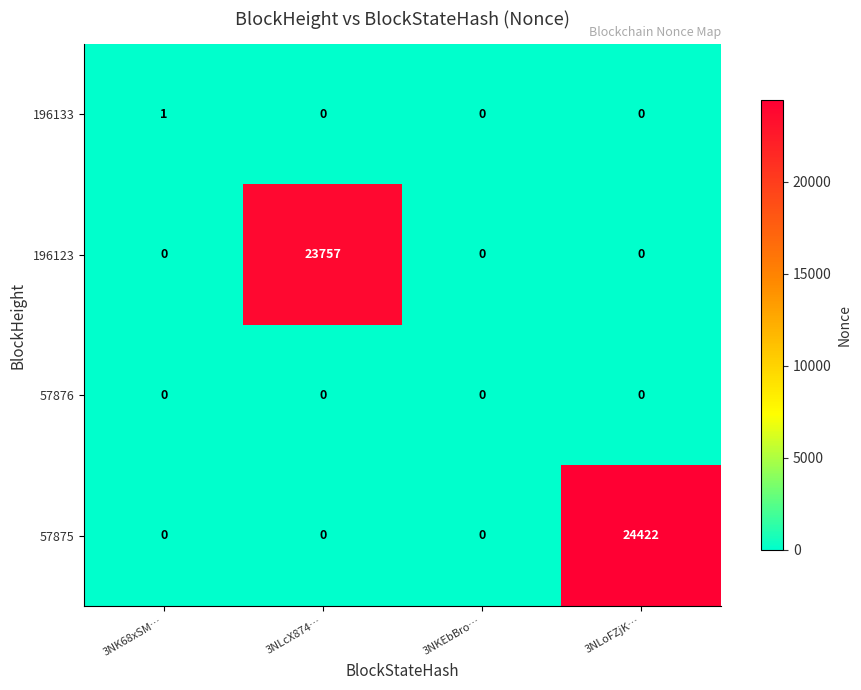

Is the value of 57875 at 3NLoFZjK… greater than the value of 196133 at 3NKEbBro…?

Yes